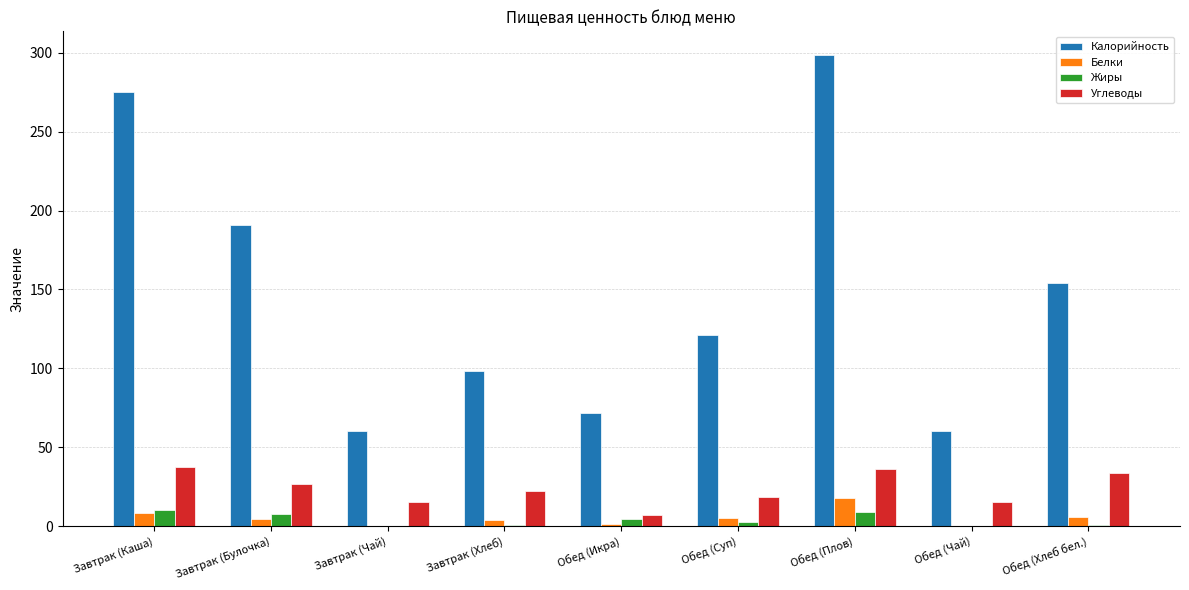

What value does the Углеводы series have at Завтрак (Каша)?

37.6